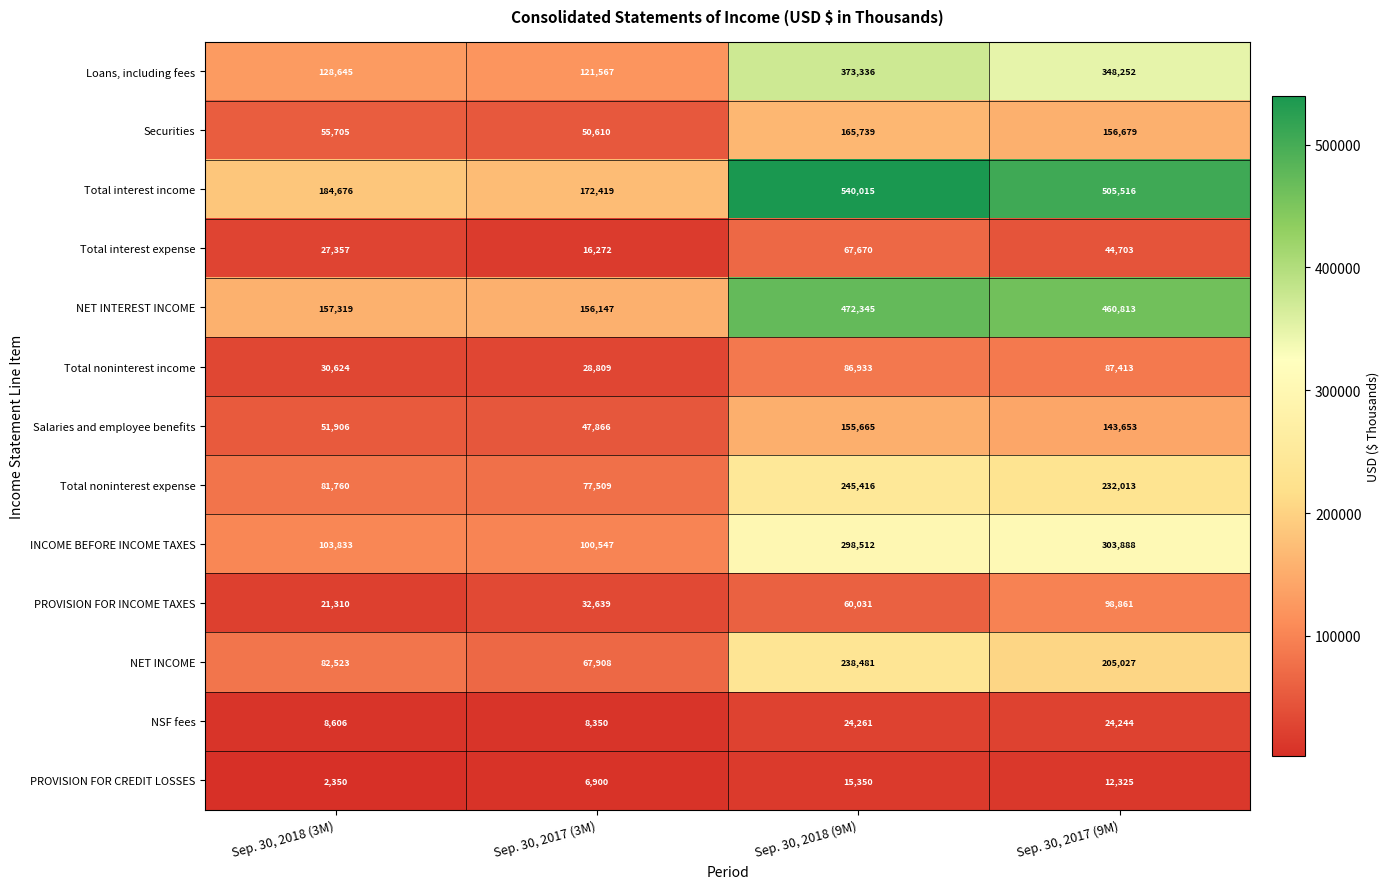

Count the number of data series in this chart.

13